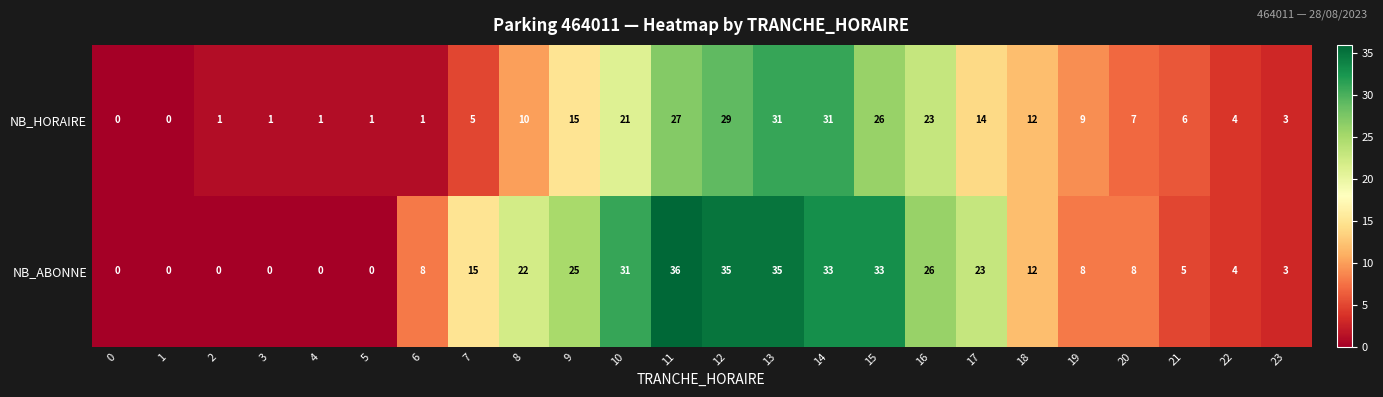

What is the difference between the maximum and minimum values in the NB_HORAIRE series?

31